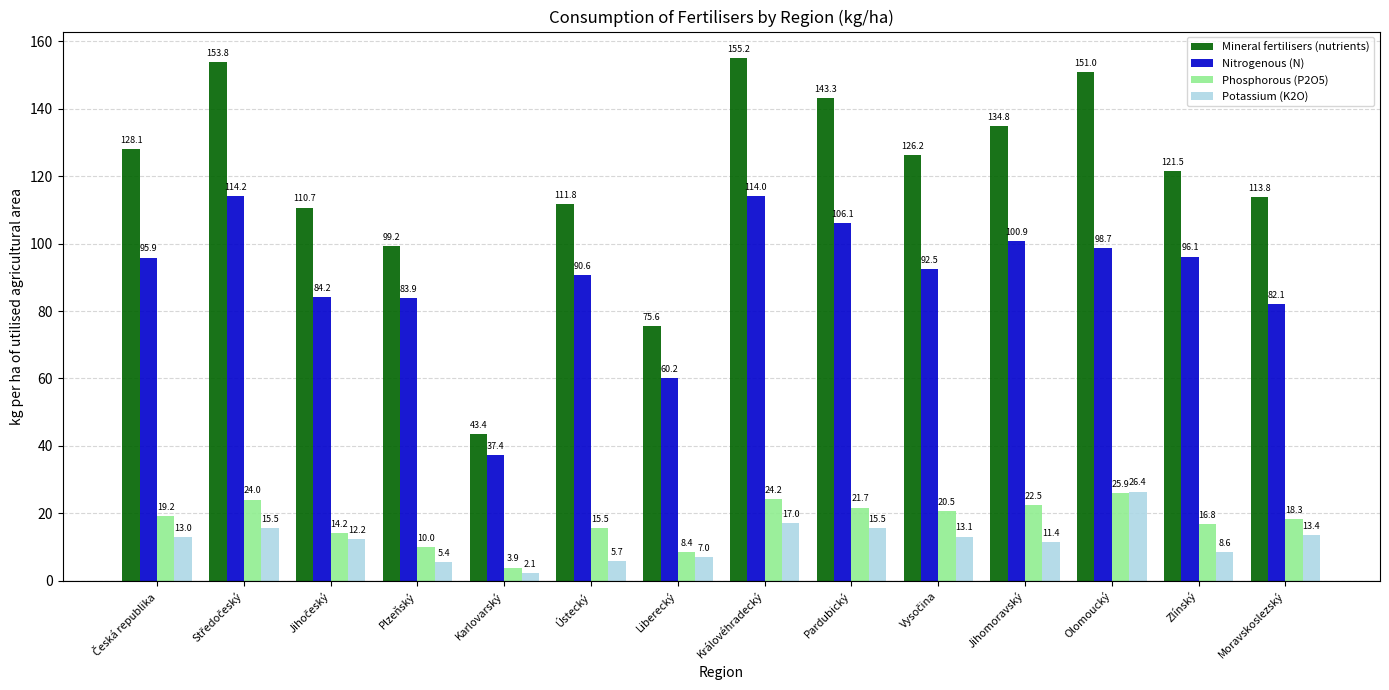

What position from the left is Jihomoravský?

11